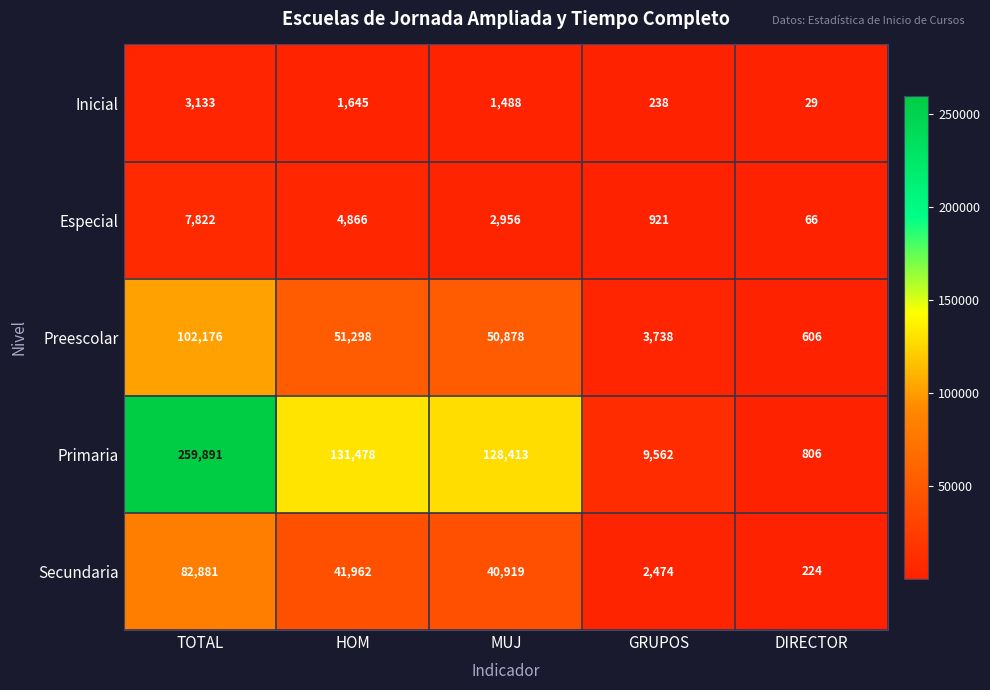

Which series has the widest spread of values?

Primaria